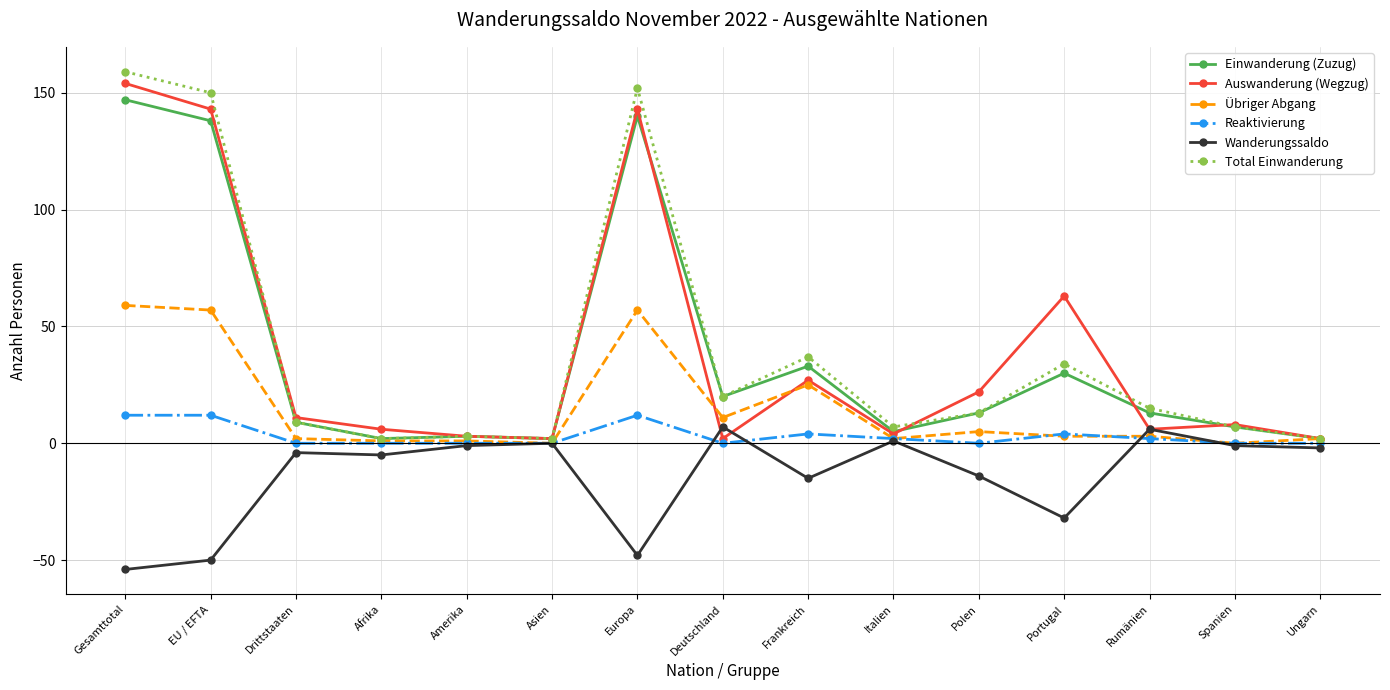

True or false: Reaktivierung has more than 0 points higher than both neighbors.

True